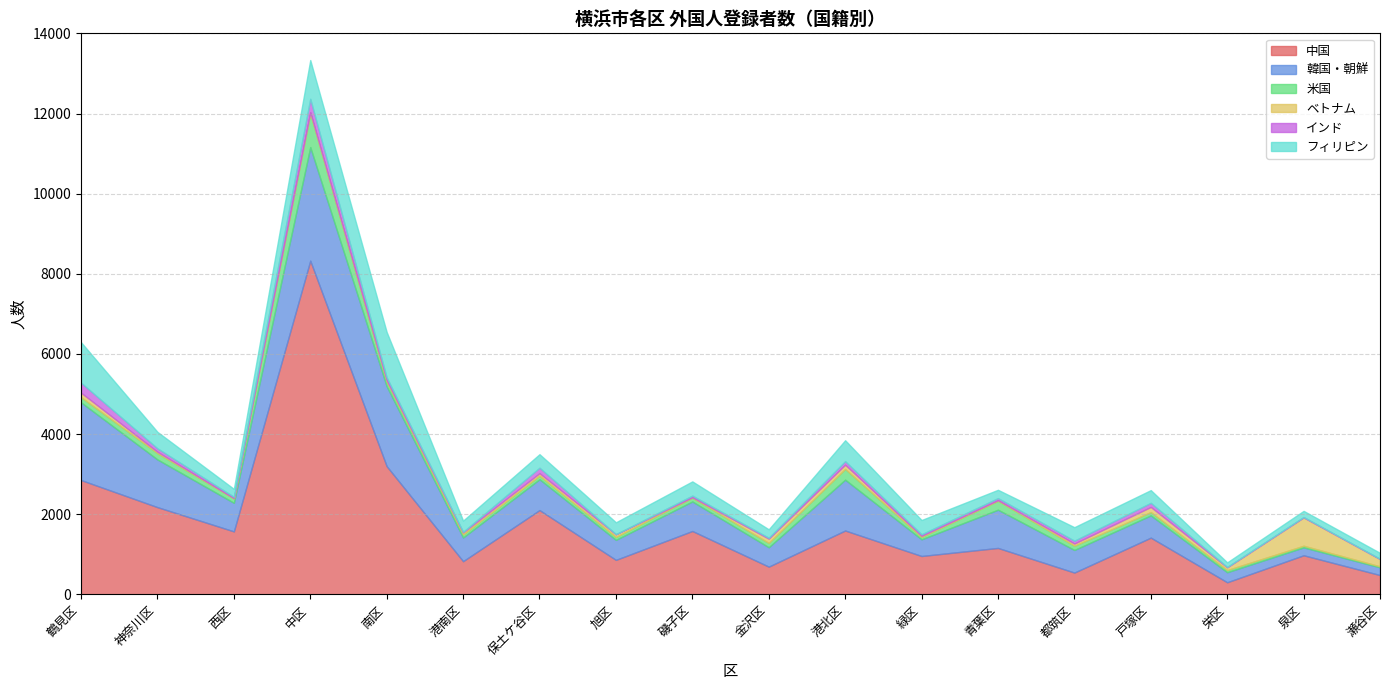

What is the maximum value shown in the chart?

8328